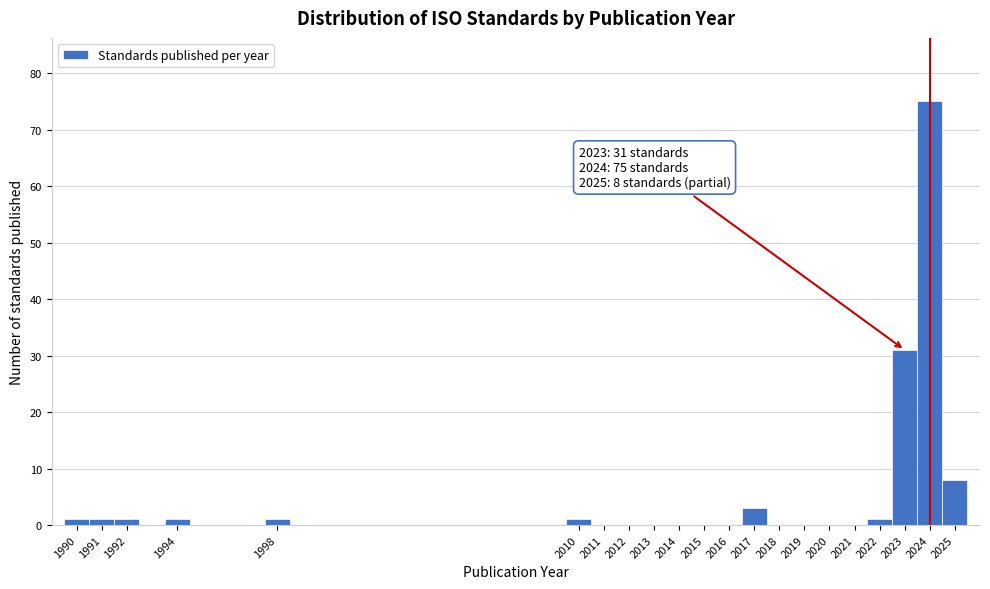

Which range on the x-axis has the tallest bar?

2023.5 to 2024.5